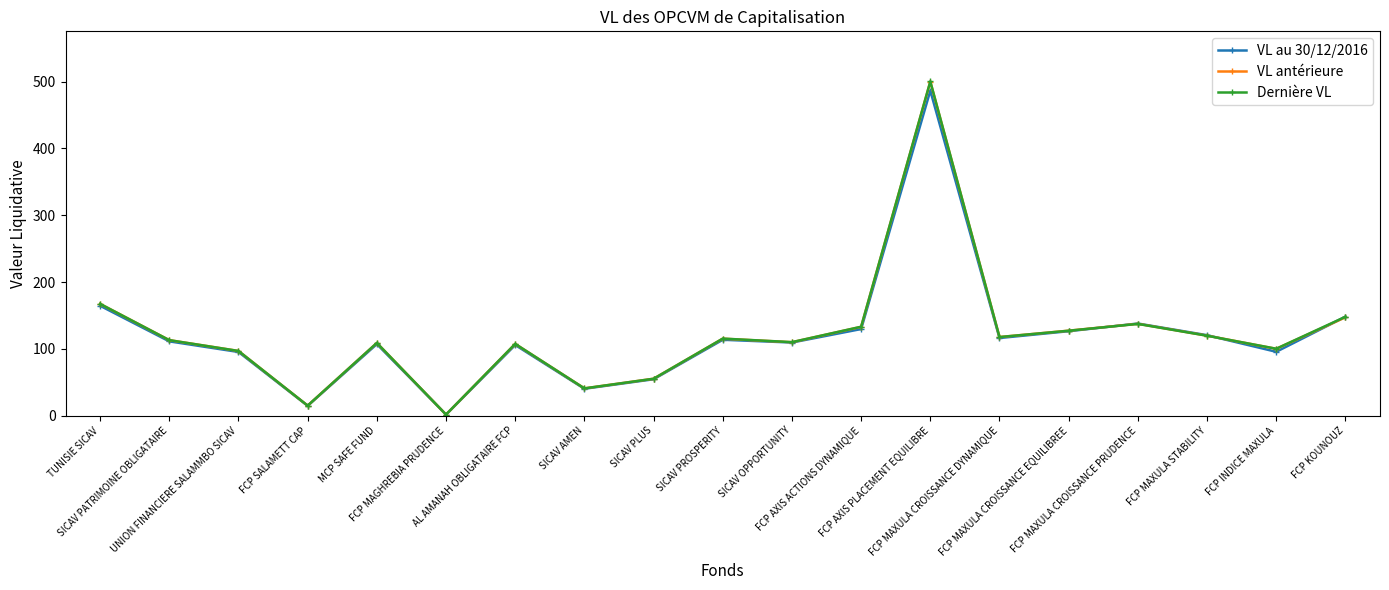

Which series has the largest range (max minus min)?

Dernière VL